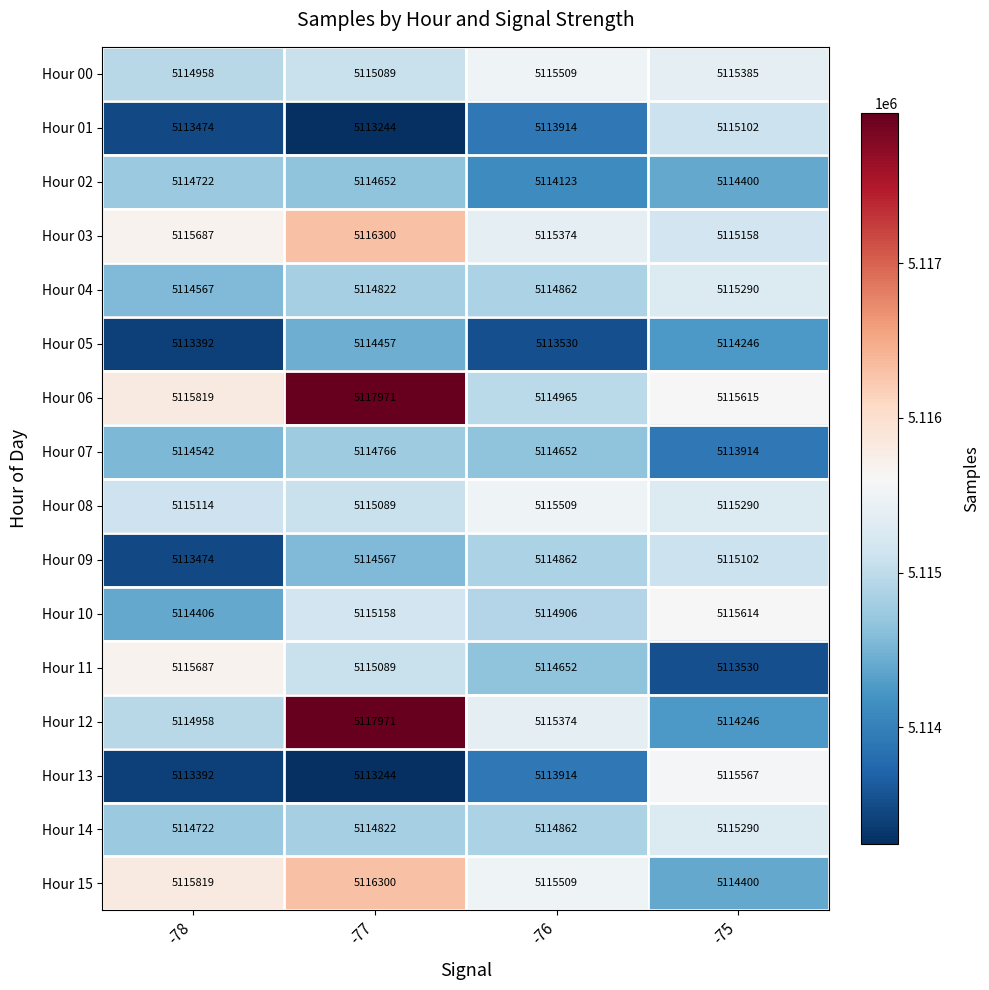

What is the smallest value displayed?

5113244